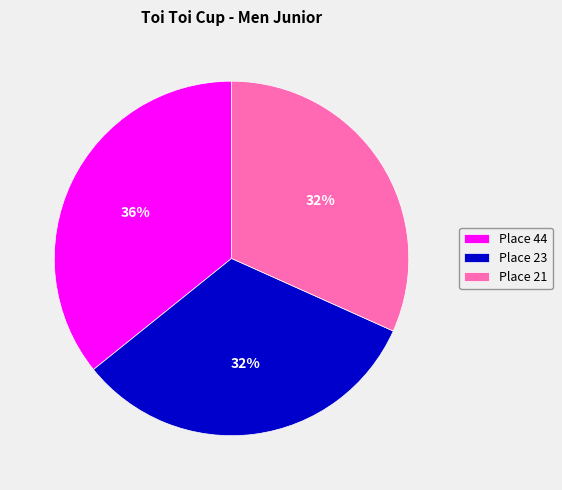

To the nearest percent, what portion does Place 21 represent?

32%